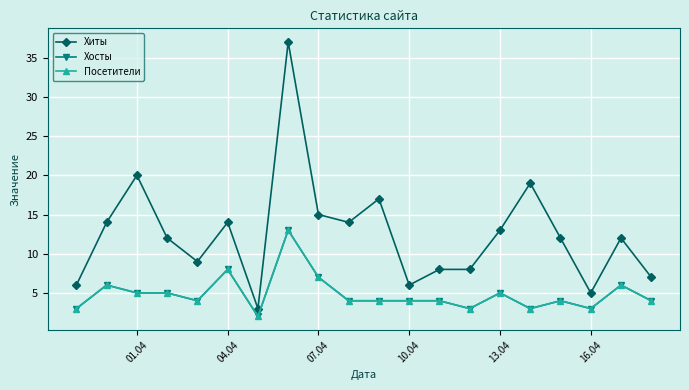

Is this an area chart (filled region under the line)?

No